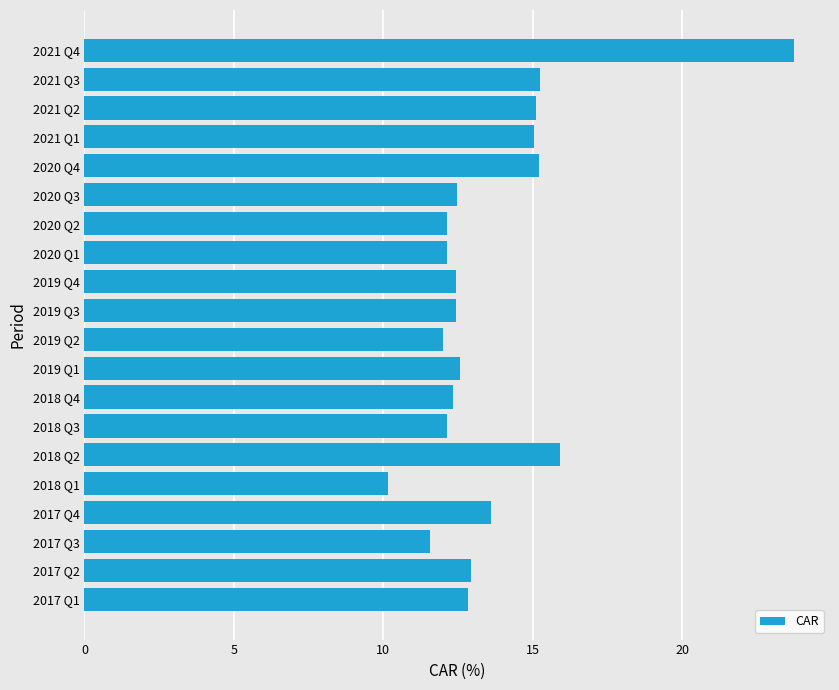

What is the sum of all values?

272.1